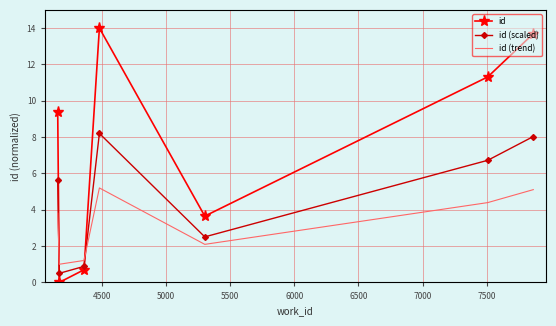

Which series has the largest range (max minus min)?

id